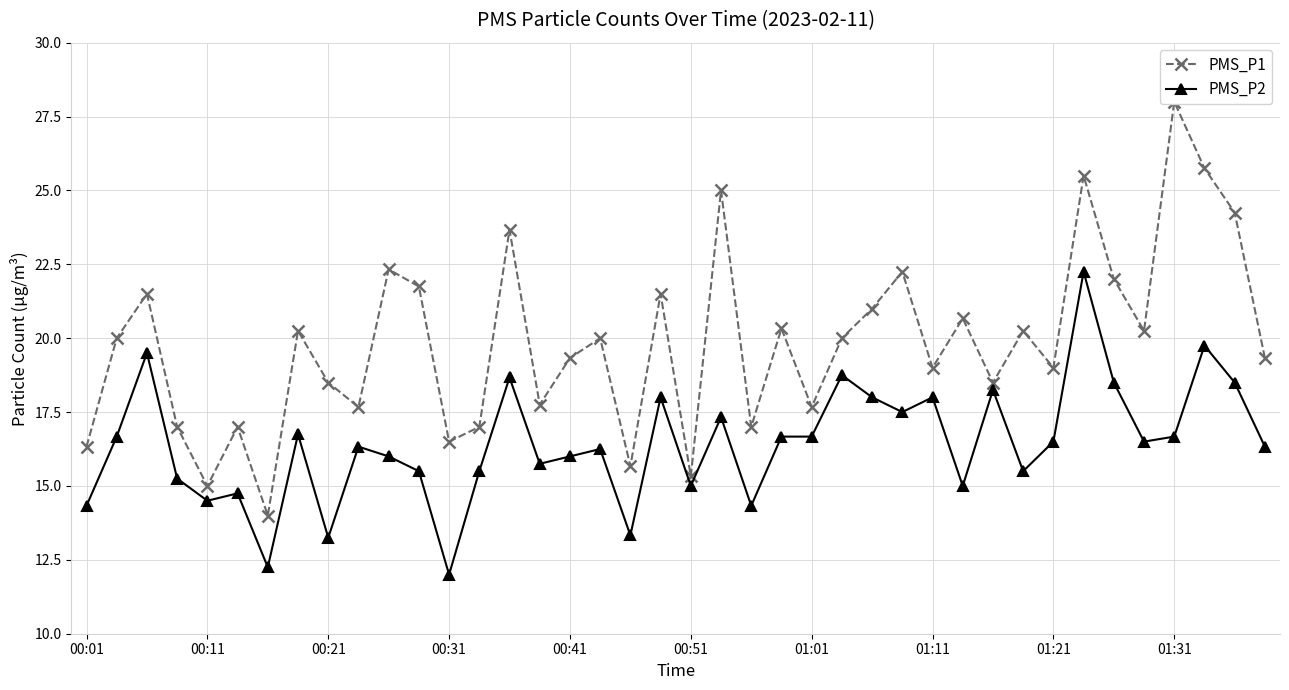

True or false: PMS_P1 and PMS_P2 cross at least once.

False